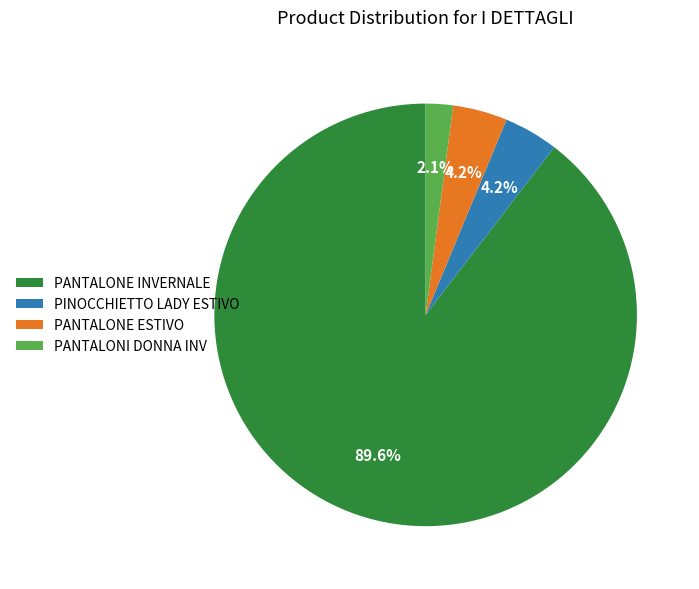

Is the sum of PINOCCHIETTO LADY ESTIVO and PANTALONE ESTIVO greater than half?

No